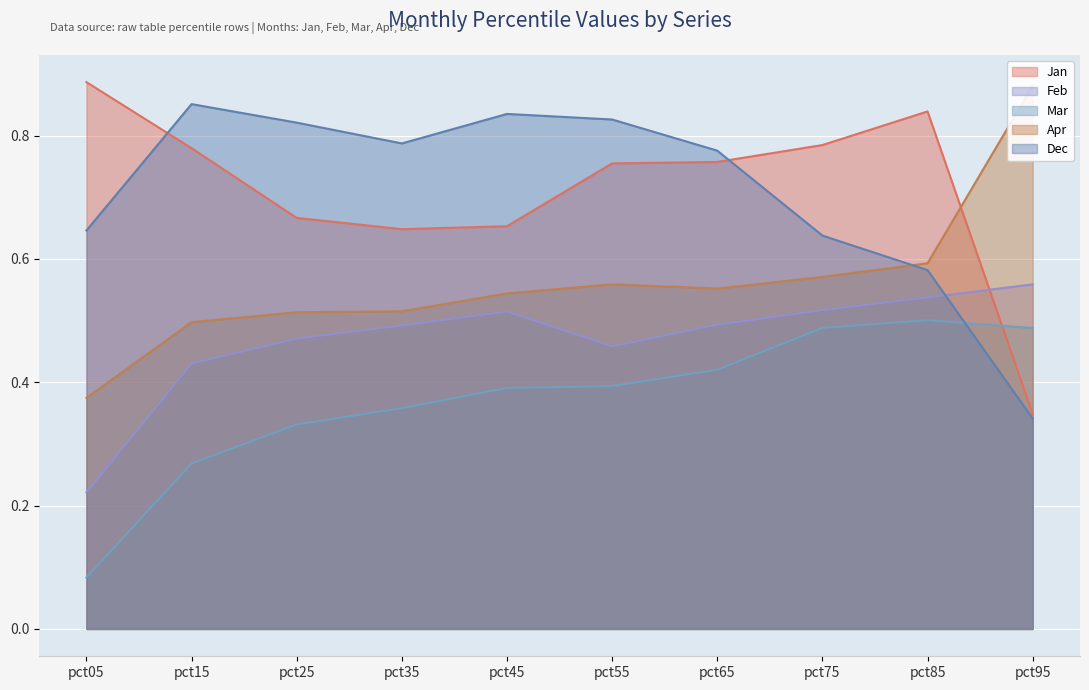

How many intersections are there between Apr and Jan?

1